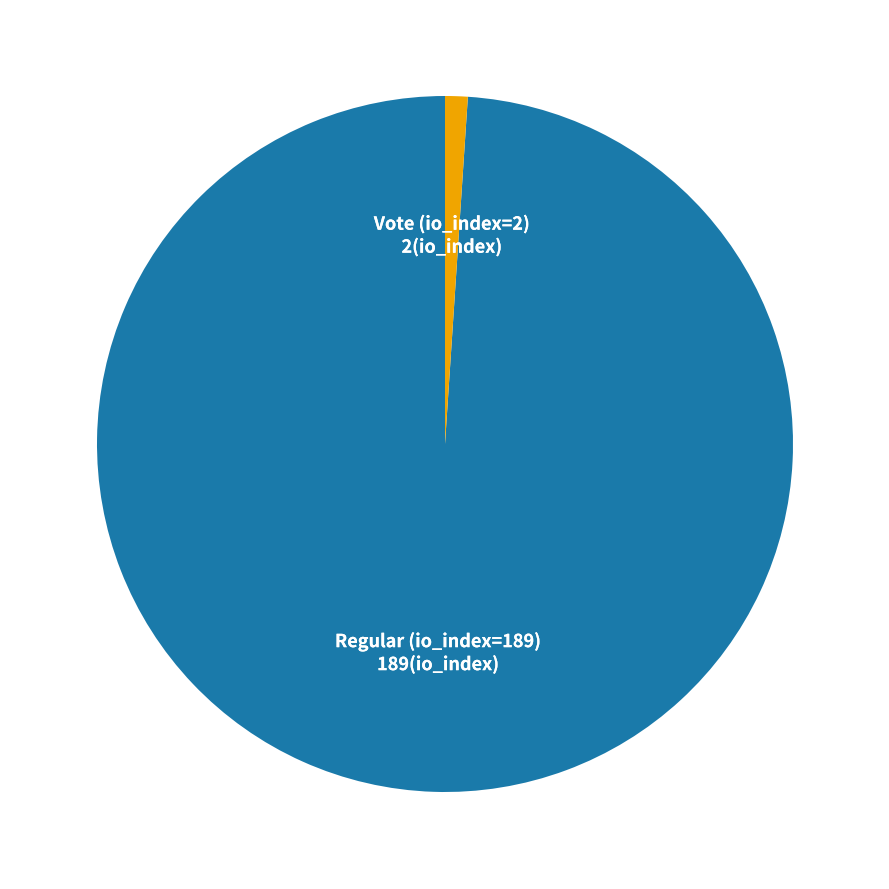

Is the sum of Regular (io_index=189) and Vote (io_index=2) greater than half?

Yes